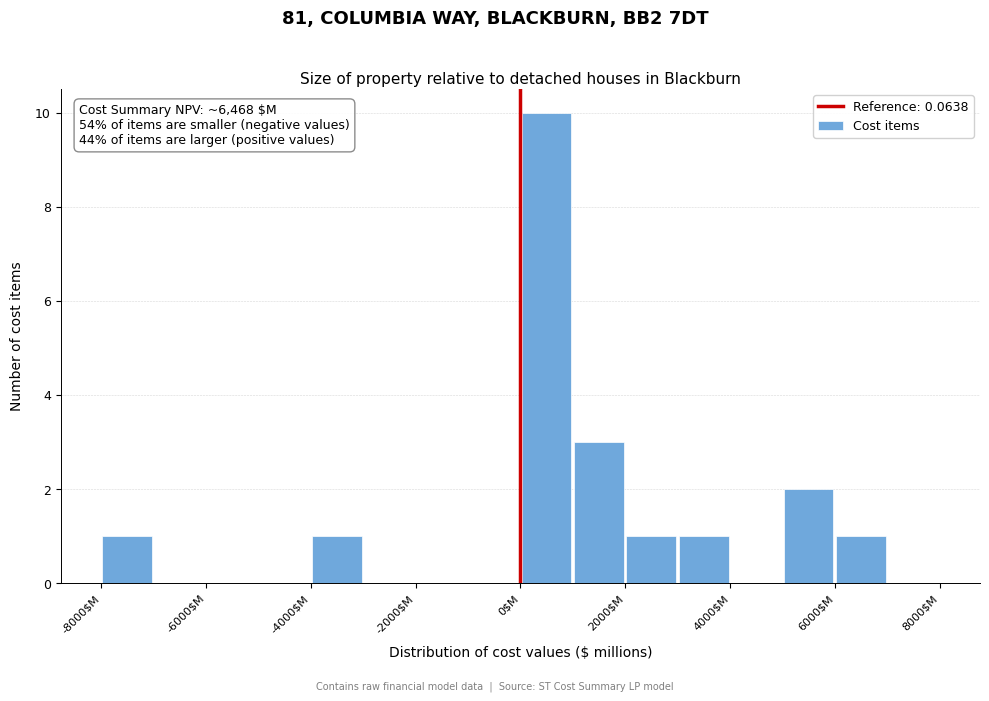

Over which range of the x-axis is the bar tallest?

0 to 1000